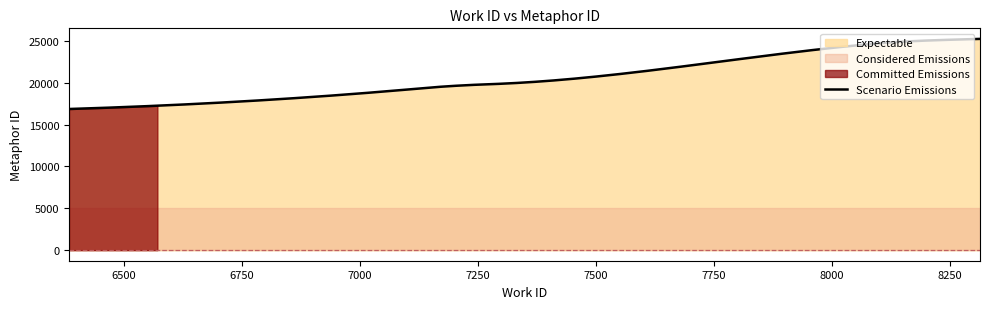

How many data points in work_id are less than 7276?

5